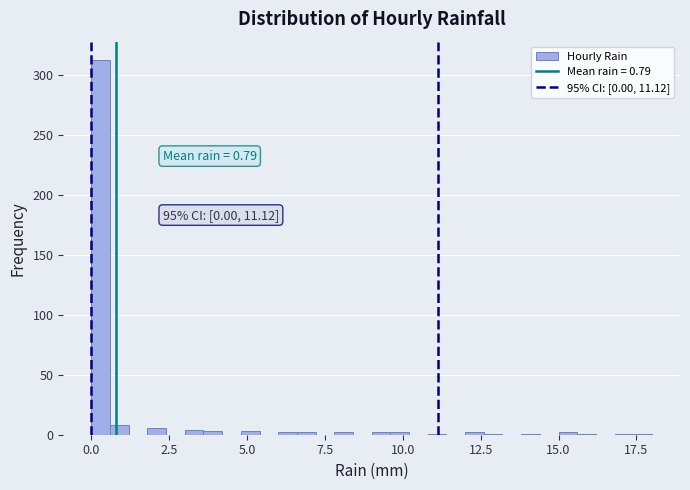

Read against the x-axis, roughly where is the centre of the tallest bar?

0.5